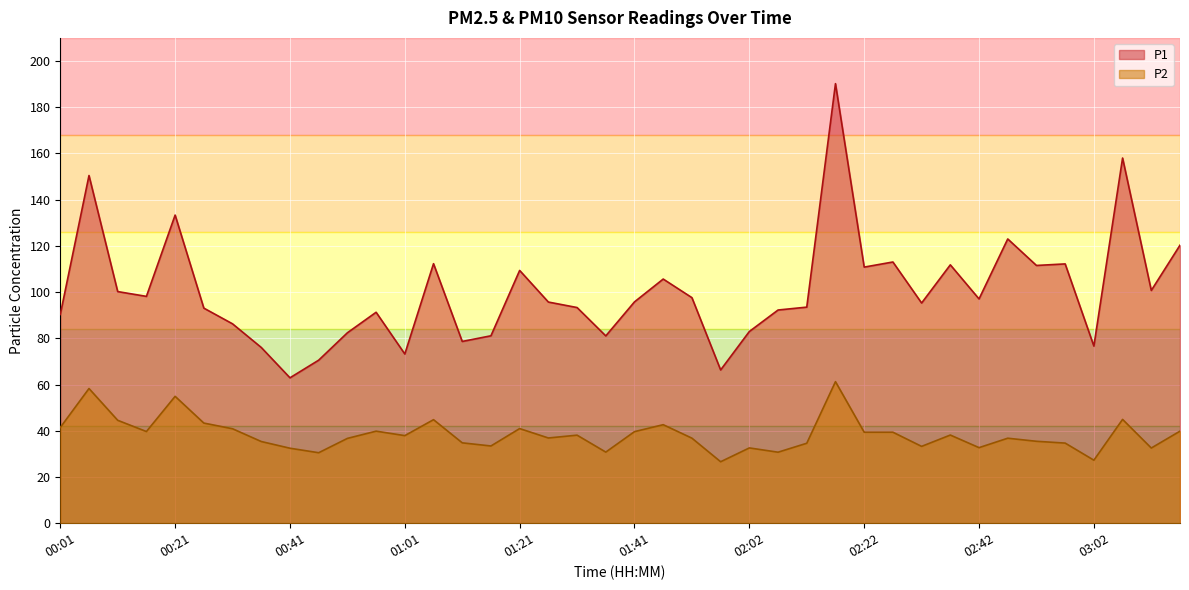

Is it true that P1 equals 98.2 at 00:16?

True